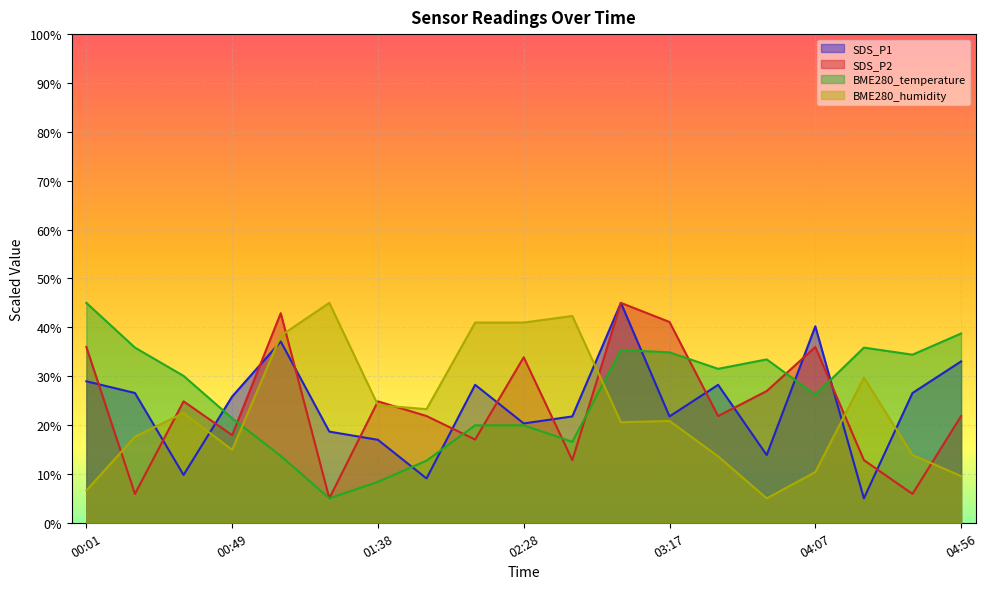

How many data points in BME280_humidity are above 20?

11